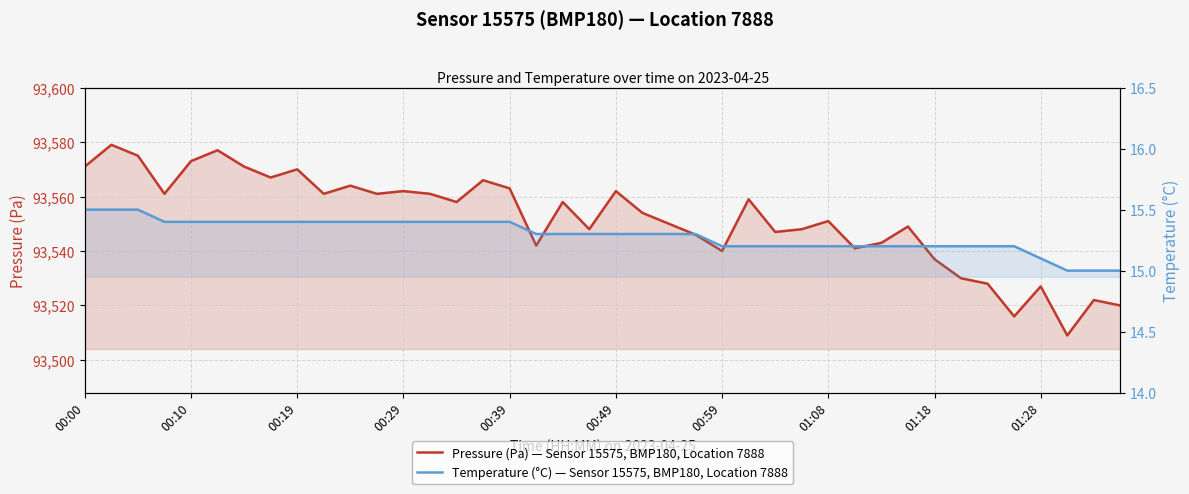

At how many categories does at least one series exceed 85205?

40